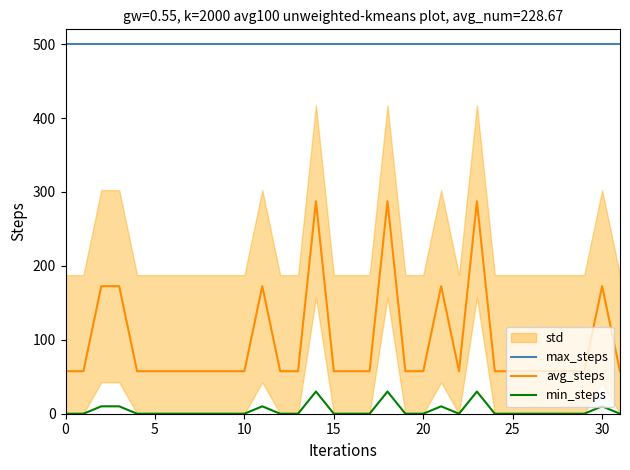

At which category is the sum across all series the highest?

14